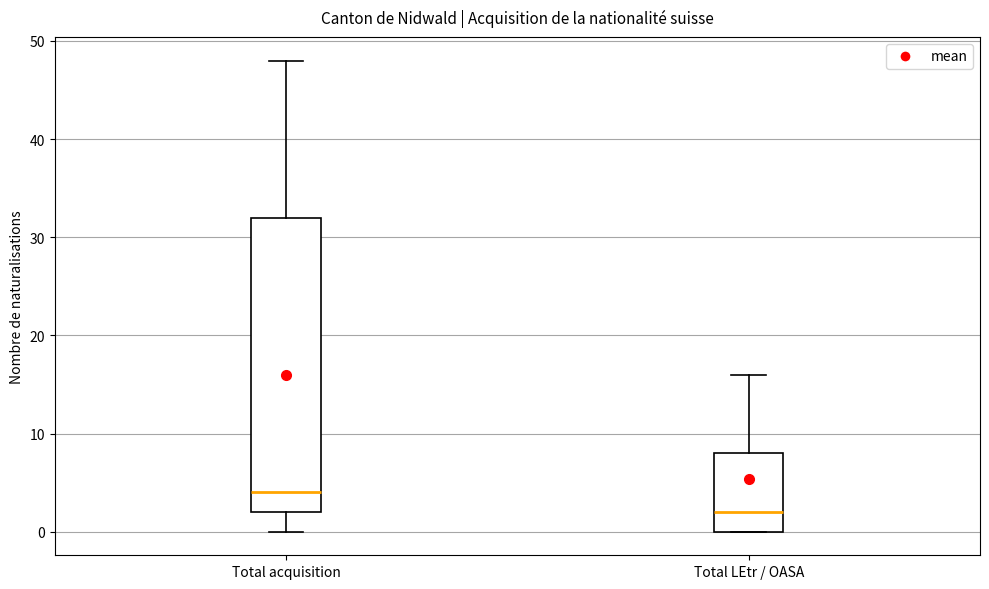

Reading left to right, read every box against the y-axis: the position of its median line, the range the box covers, and the ends of its whiskers. The values are not printed on the chart, so give them approximately, as read against the axis.

Total acquisition: median 4, box 2 to 32, whiskers 0 to 48
Total LEtr / OASA: median 2, box 0 to 8, whiskers 0 to 16